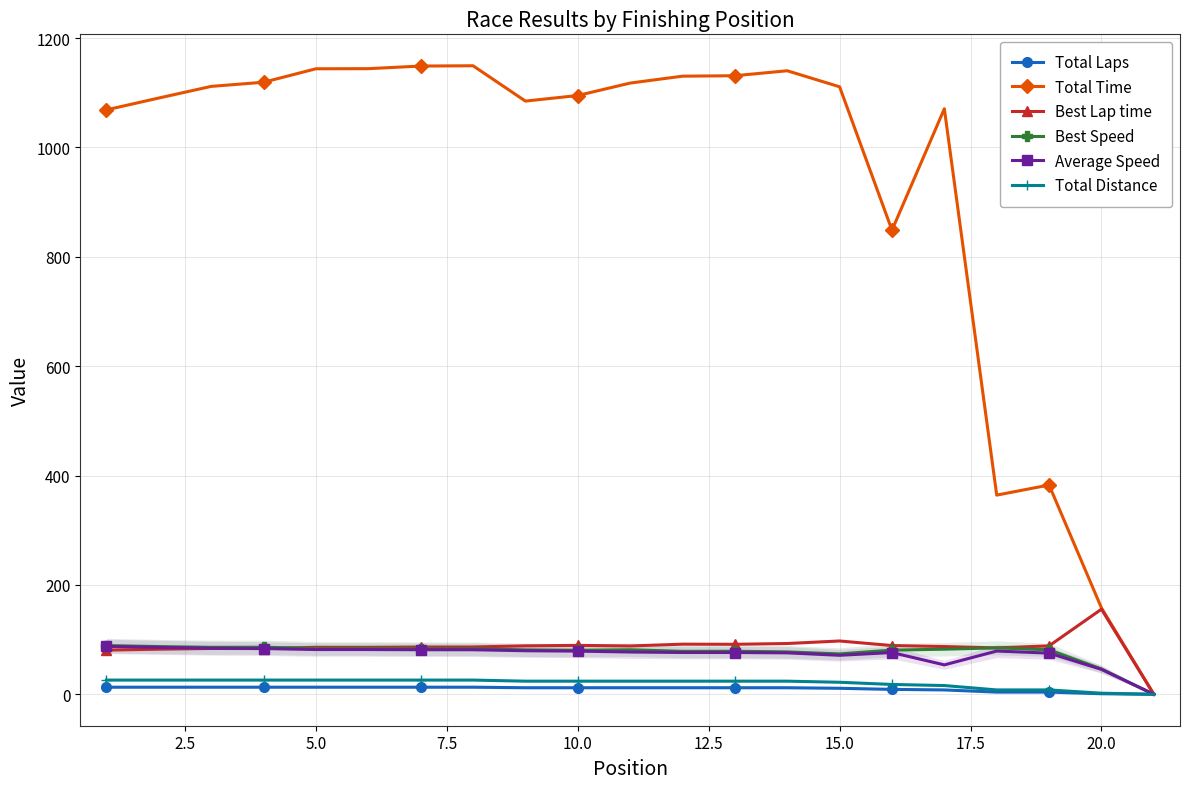

Which series has the largest range (max minus min)?

Total Time